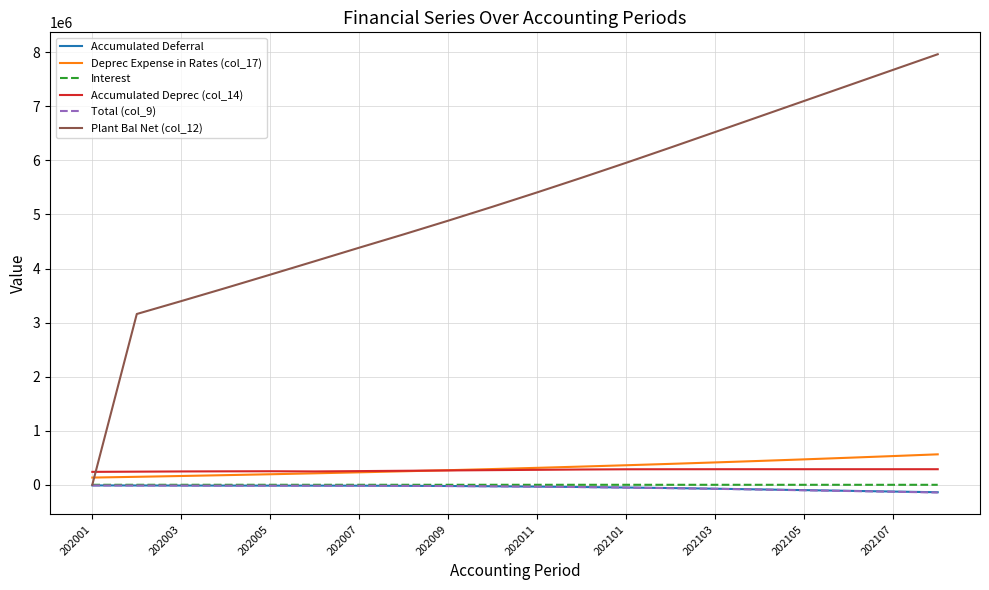

Which series has the largest range (max minus min)?

Plant Bal Net (col_12)